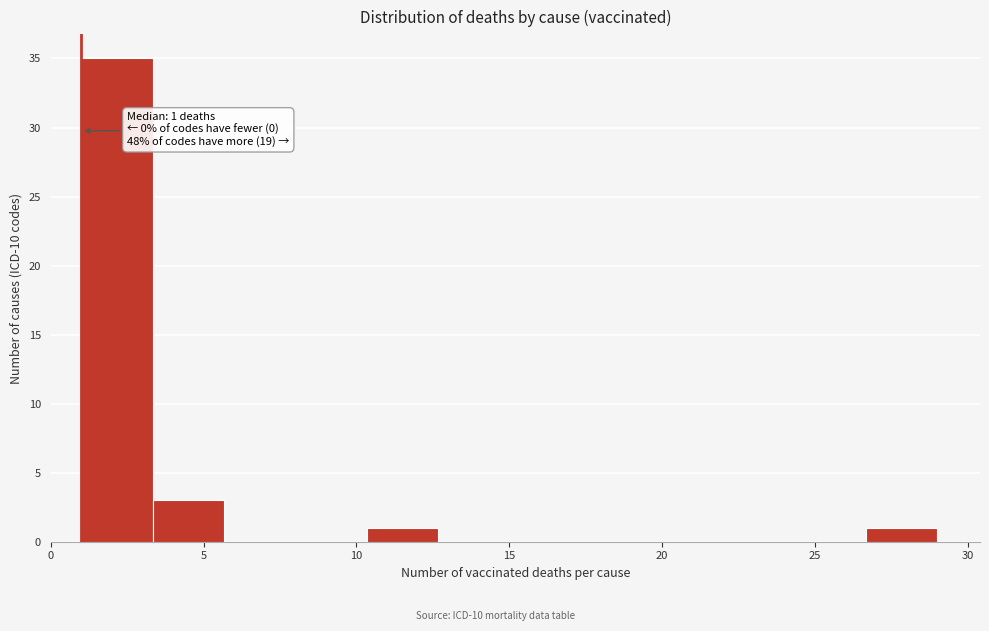

Which range on the x-axis has the tallest bar?

1.0 to 3.5